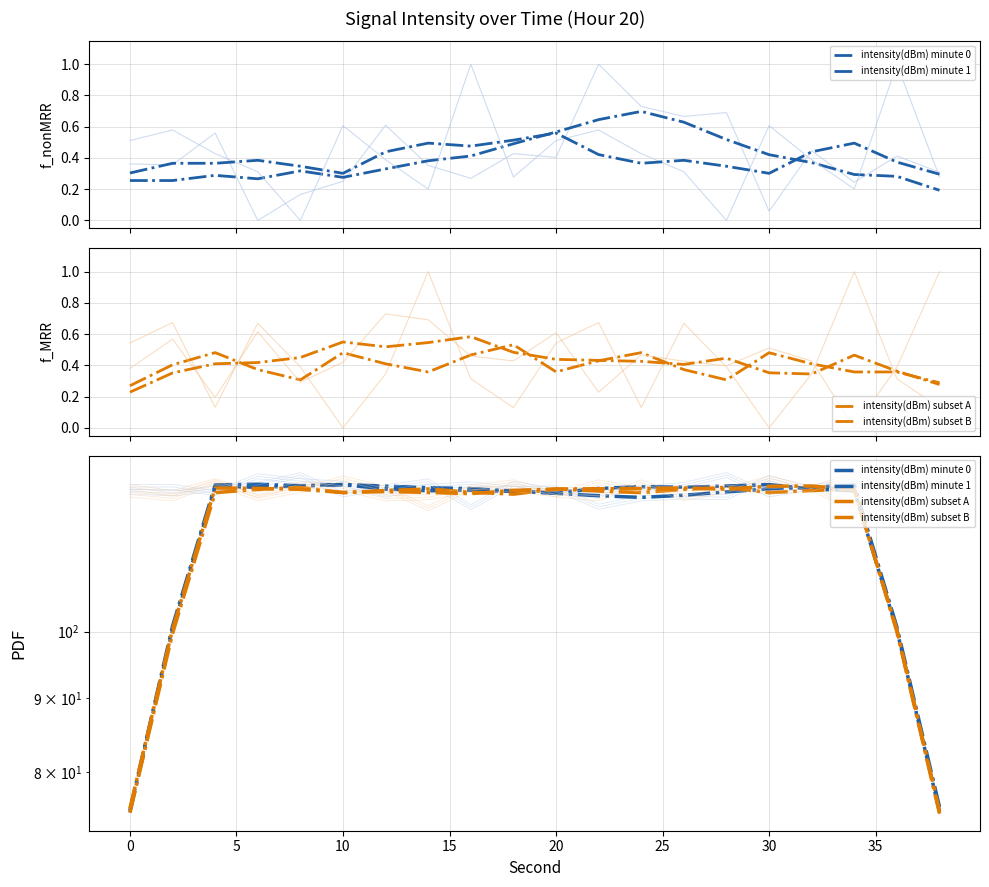

How many lines are shown in the chart?

4